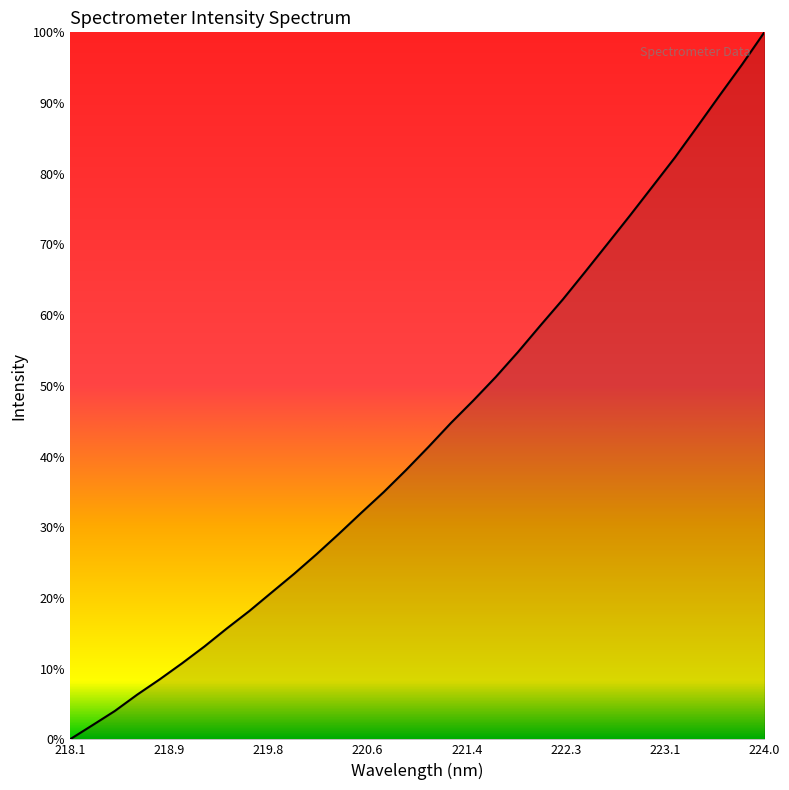

What is the label of the 12th point from the right?

221.8812